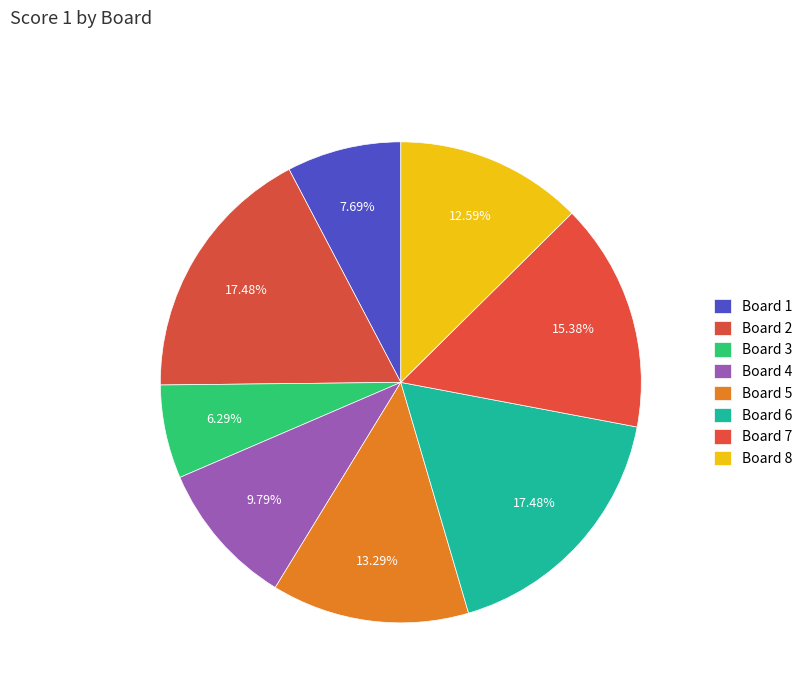

How many segments does this pie chart have?

8